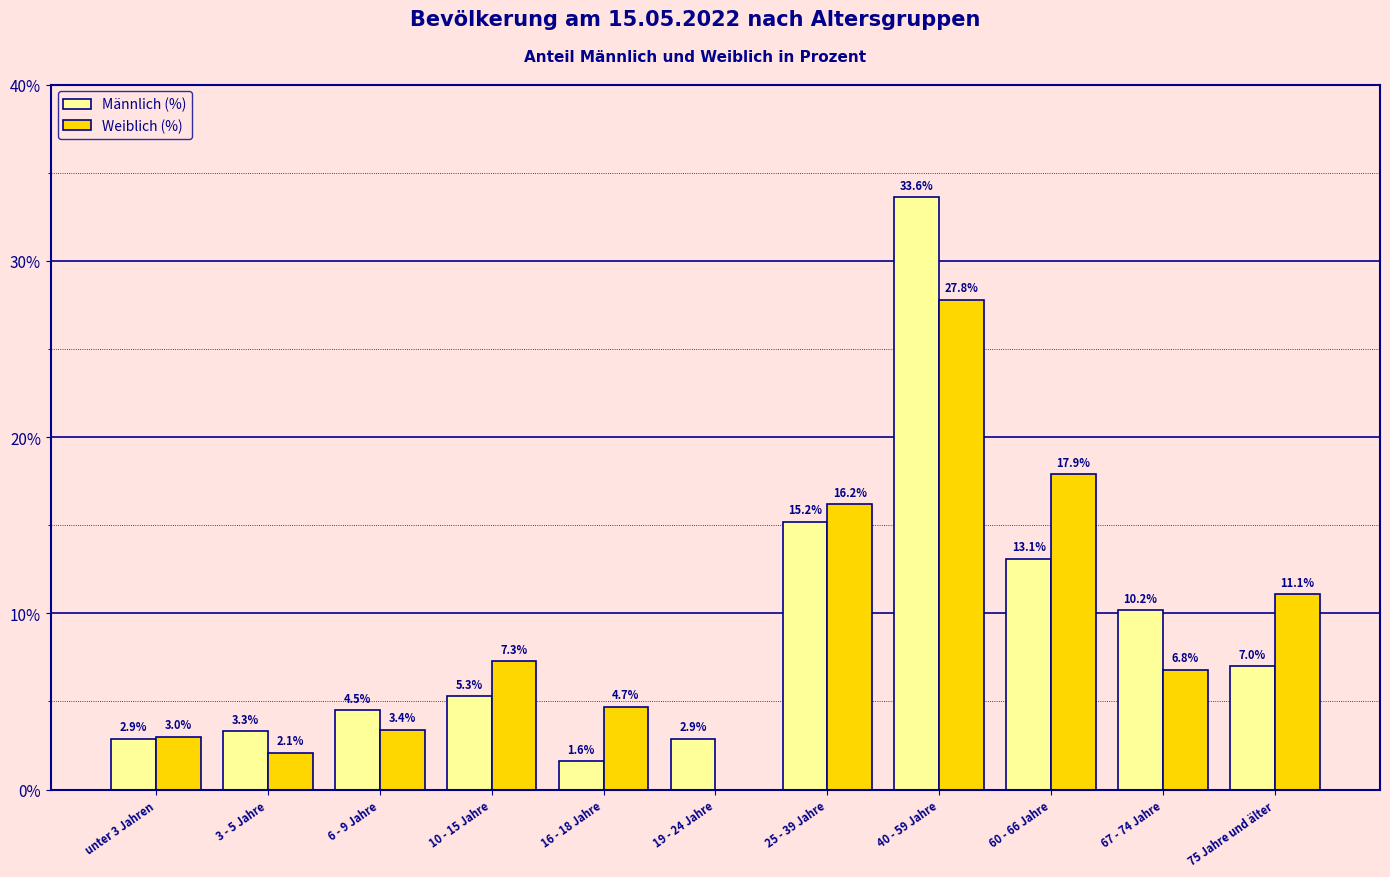

What is the sum of the Weiblich (%) values at 60 - 66 Jahre and 25 - 39 Jahre?

34.1